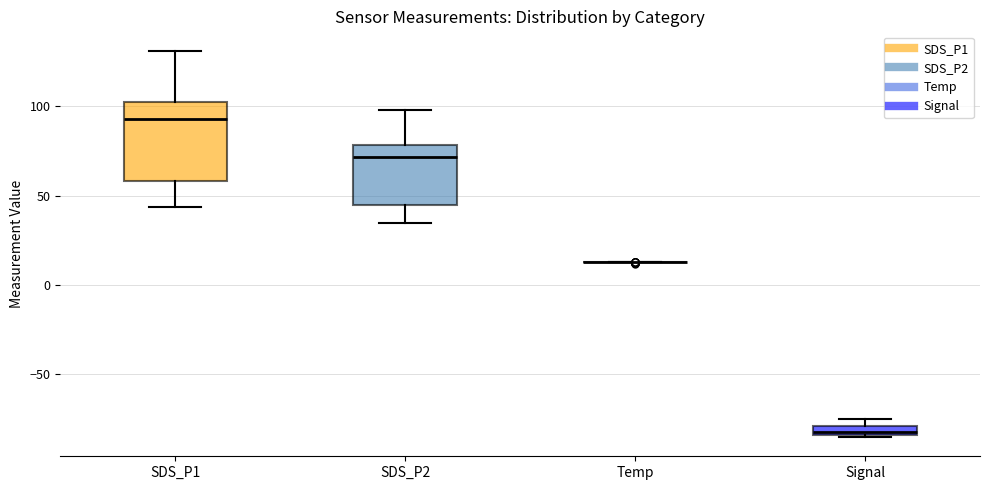

Where is the upper edge of the box for Signal on the y-axis? The values are not printed on the chart, so give them approximately, as read against the axis.

-80